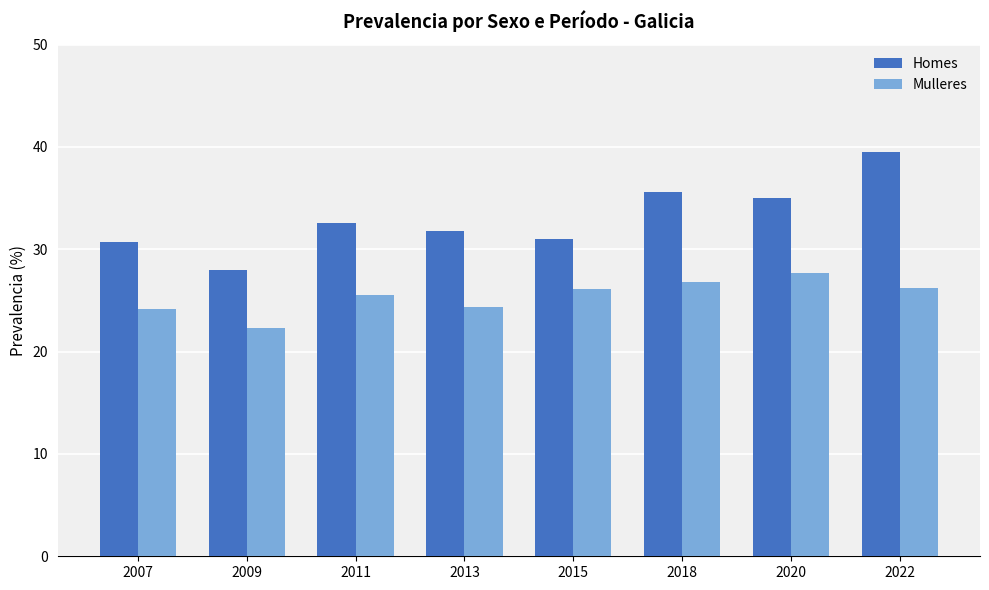

What is the difference between the second highest and minimum values in the Homes series?

7.6